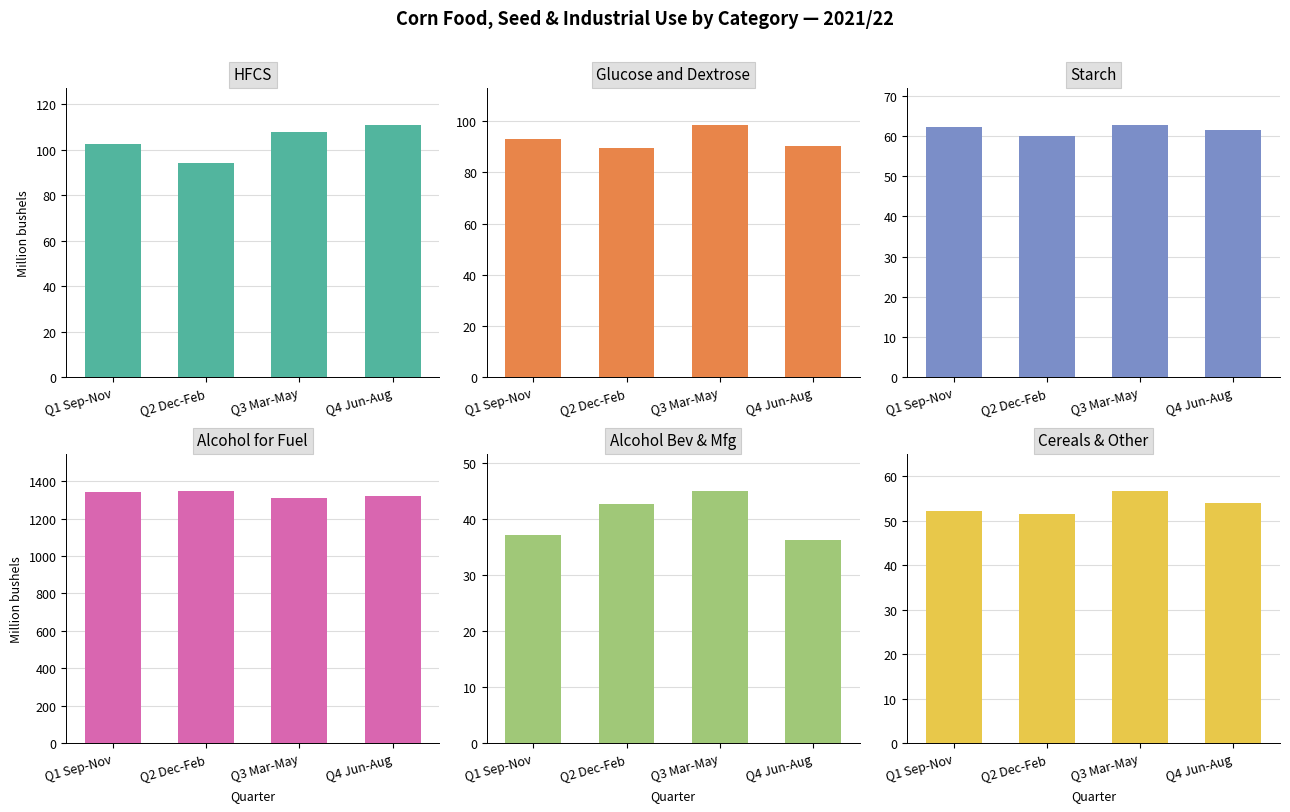

Which series has the largest total across all categories?

Alcohol for Fuel